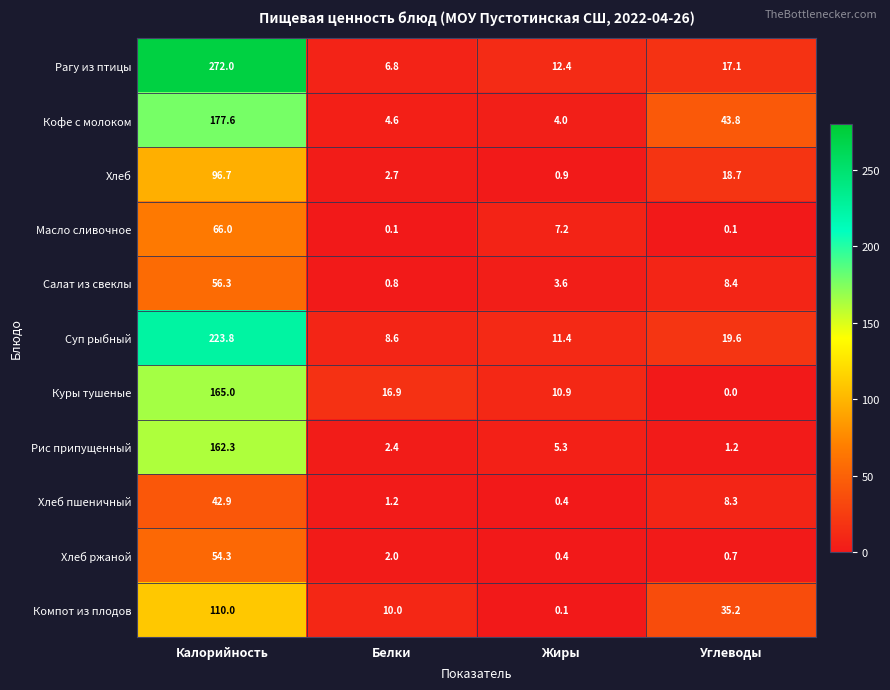

At which label does Масло сливочное first exceed 7?

Калорийность